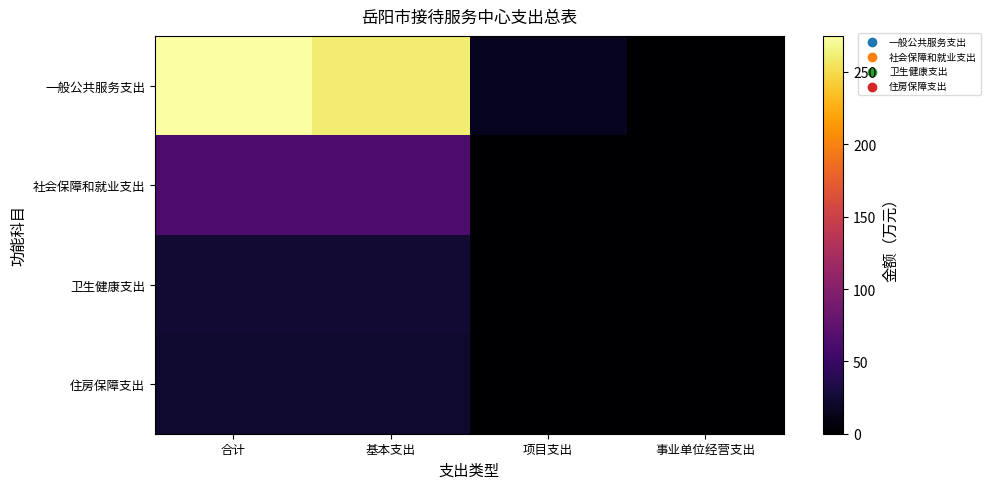

At 合计, list the series in order from smallest to largest.

住房保障支出, 卫生健康支出, 社会保障和就业支出, 一般公共服务支出